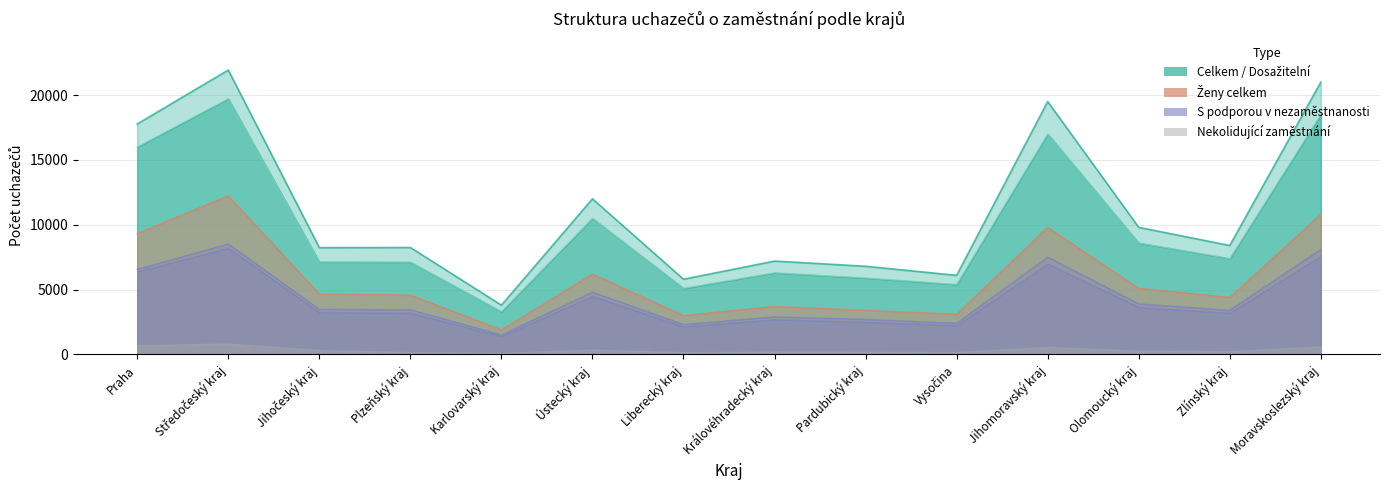

True or false: Dosažitelní 15-64 (col_3) has a value of 3648 at Zlínský kraj.

False